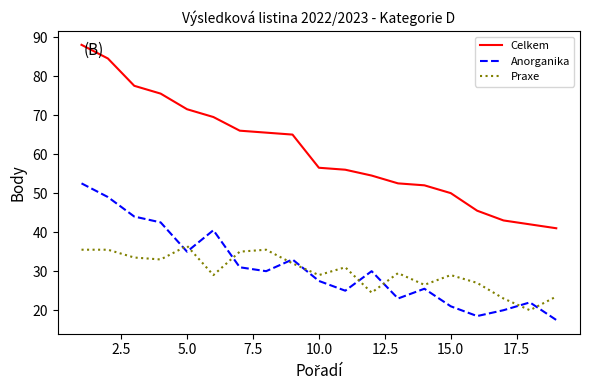

Does the chart display data point markers on the line(s)?

No